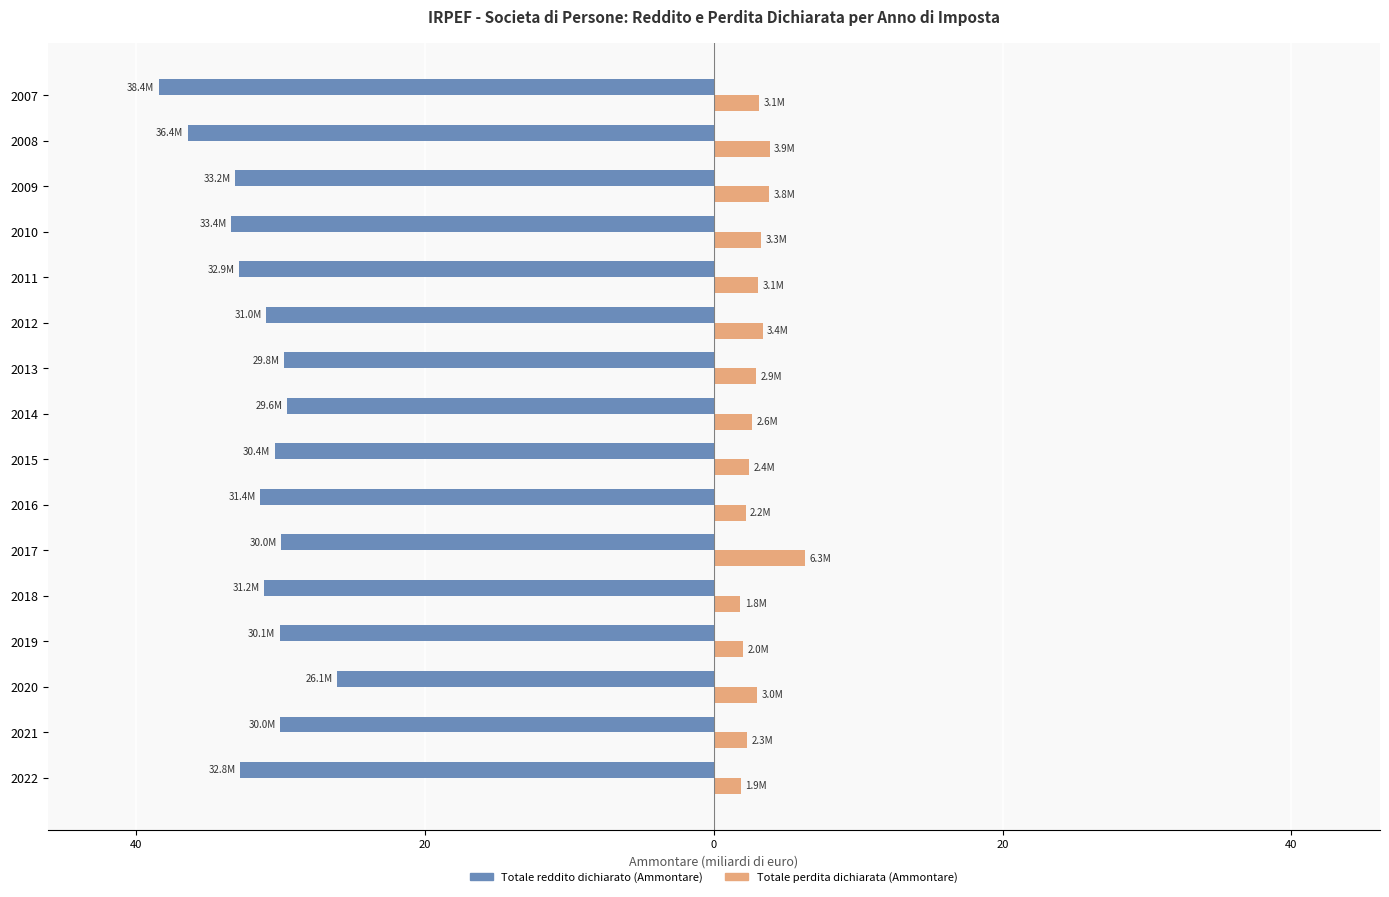

What are all the series names shown in the legend?

Totale reddito dichiarato (Ammontare), Totale perdita dichiarata (Ammontare)